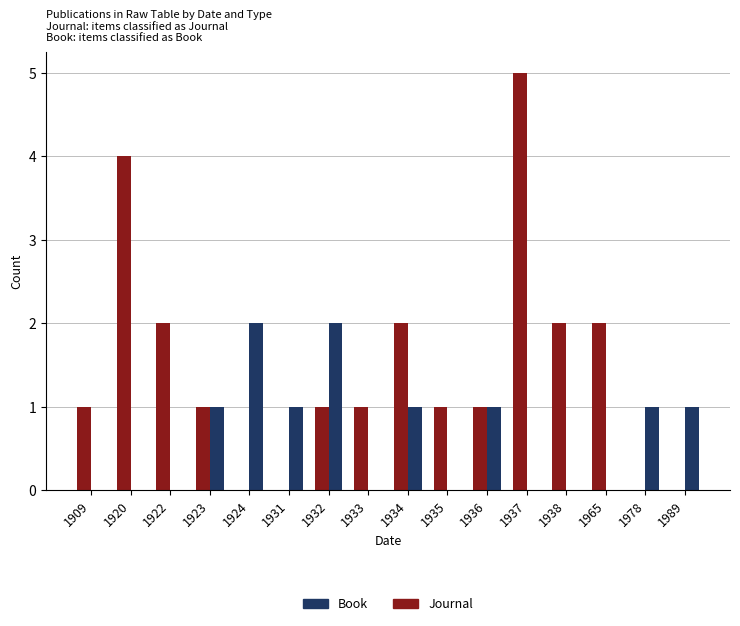

What is the sum of all Journal values?

23